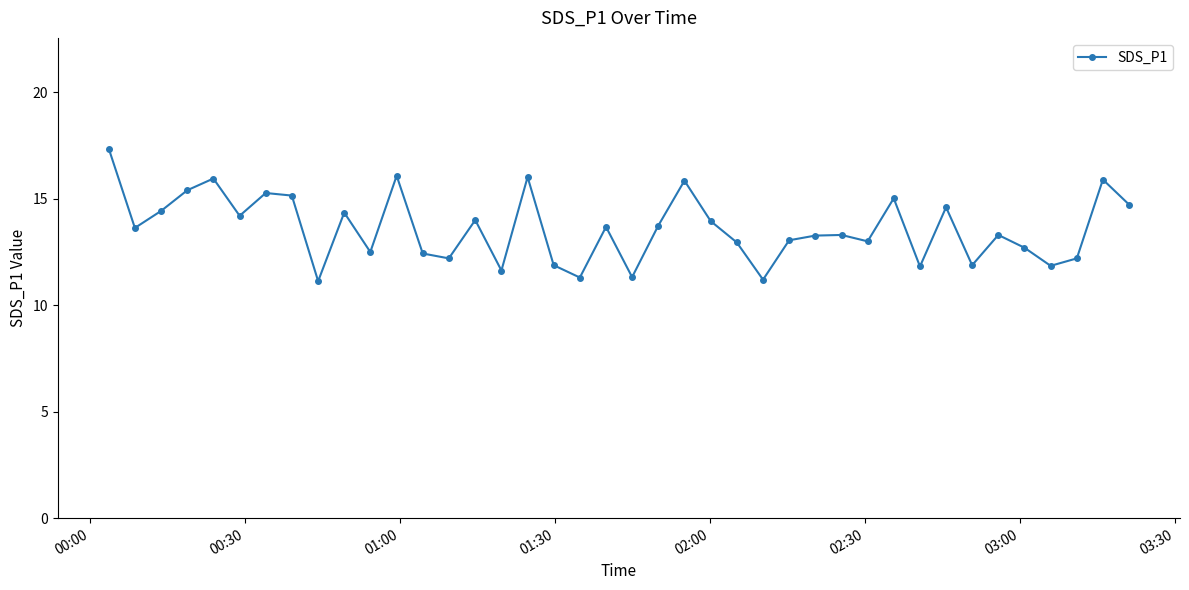

What is the sum of all values?

544.2